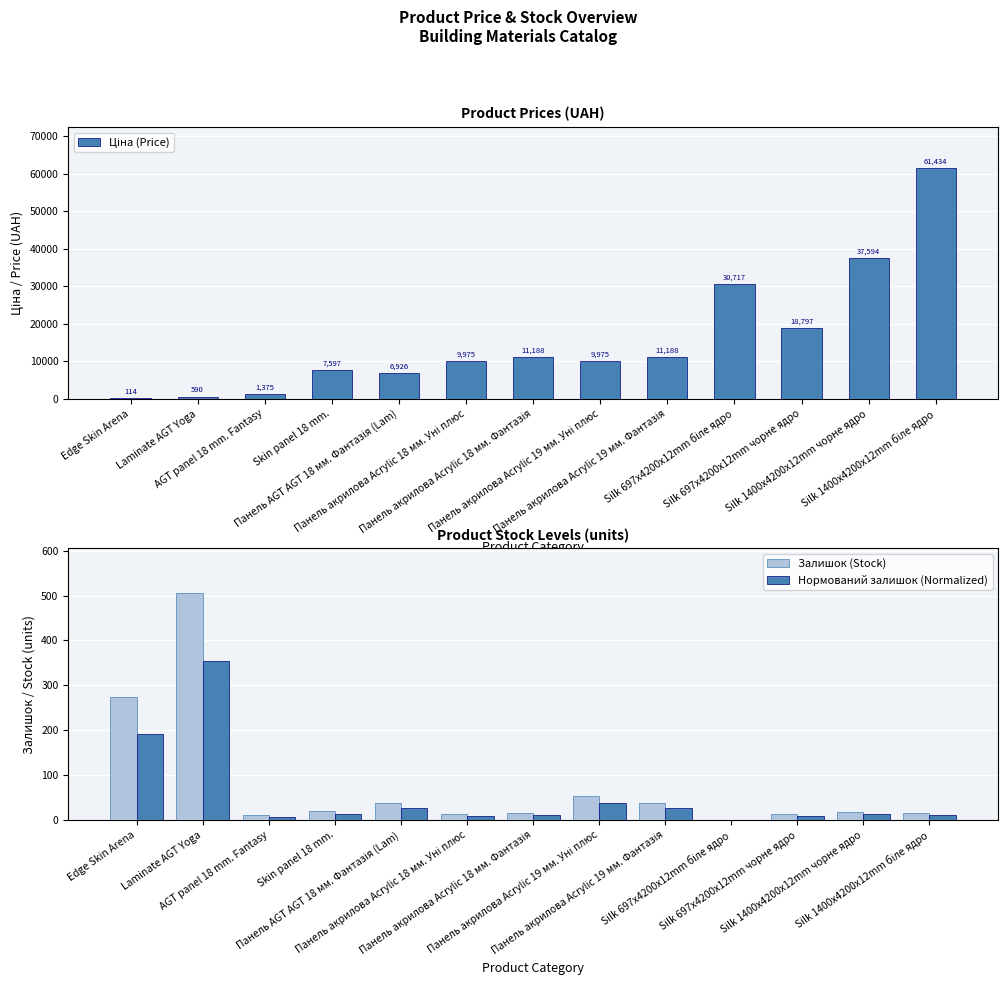

What is the difference between the maximum and minimum values in the Нормований залишок (Normalized) series?

353.1